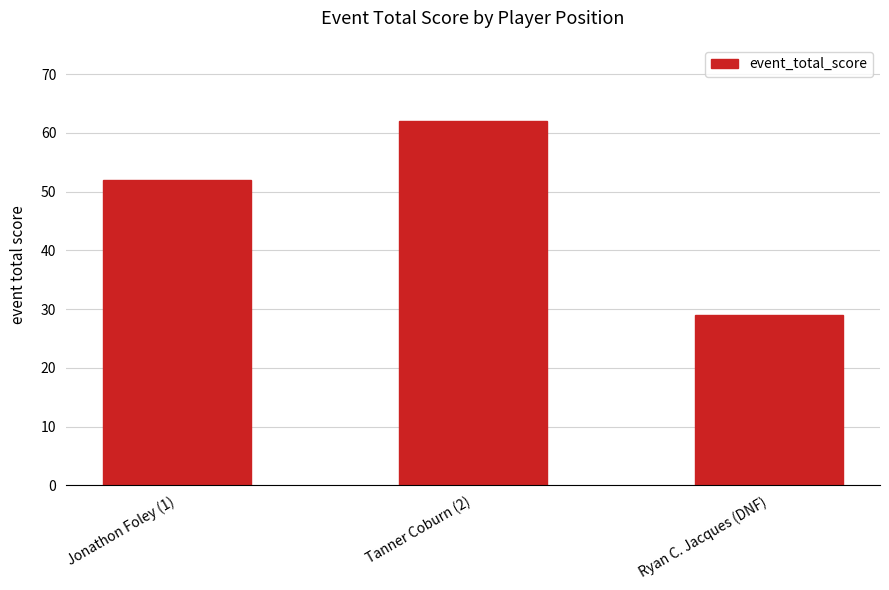

Between Ryan C. Jacques (DNF) and Tanner Coburn (2), which is larger?

Tanner Coburn (2)